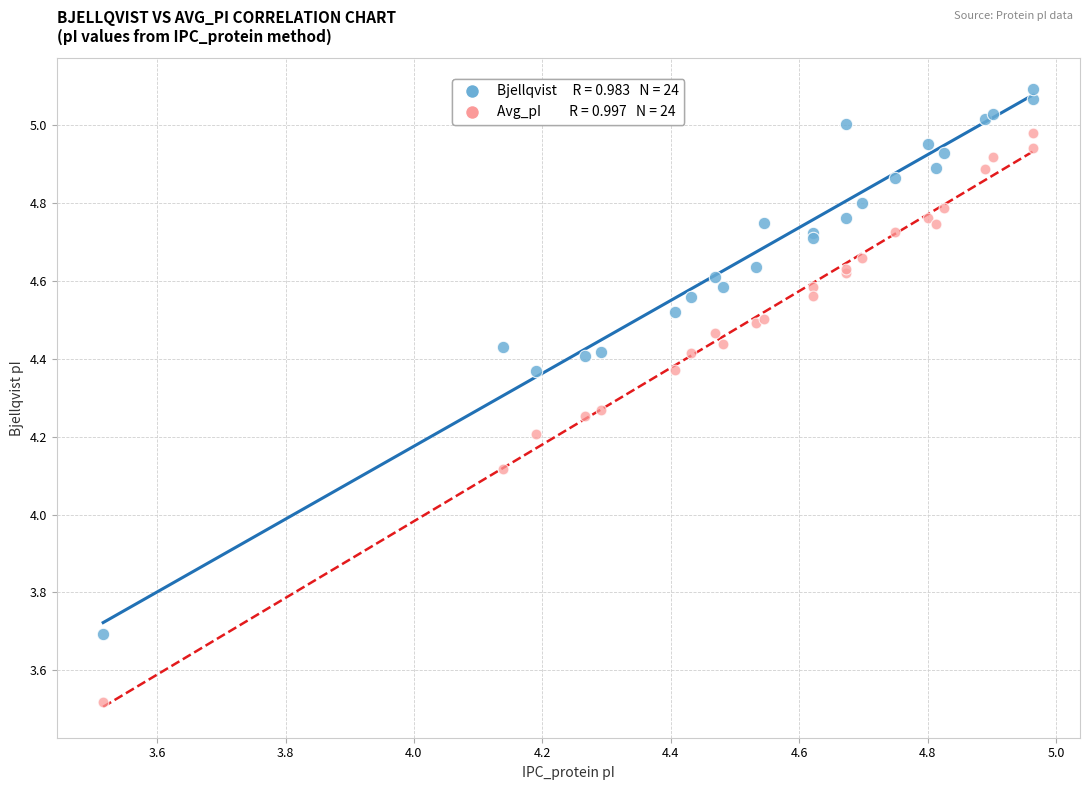

Across all series, what Y value is closest to 4?

4.1